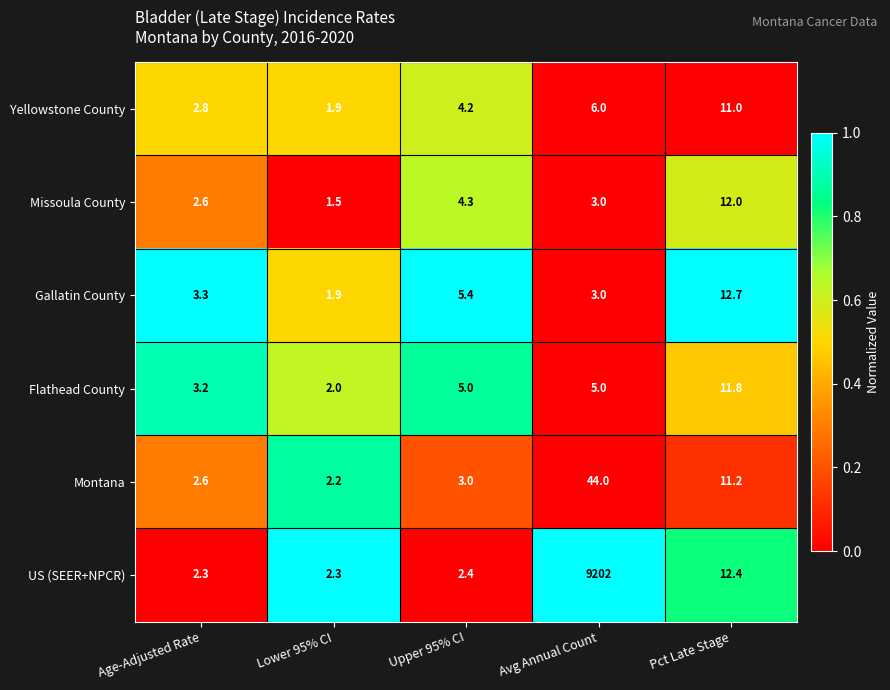

Reading left to right, what are all the values shown in this chart?

Yellowstone County: 2.8	1.9	4.2	6.0	11.0
Missoula County: 2.6	1.5	4.3	3.0	12.0
Gallatin County: 3.3	1.9	5.4	3.0	12.7
Flathead County: 3.2	2.0	5.0	5.0	11.8
Montana: 2.6	2.2	3.0	44.0	11.2
US (SEER+NPCR): 2.3	2.3	2.4	9202.0	12.4